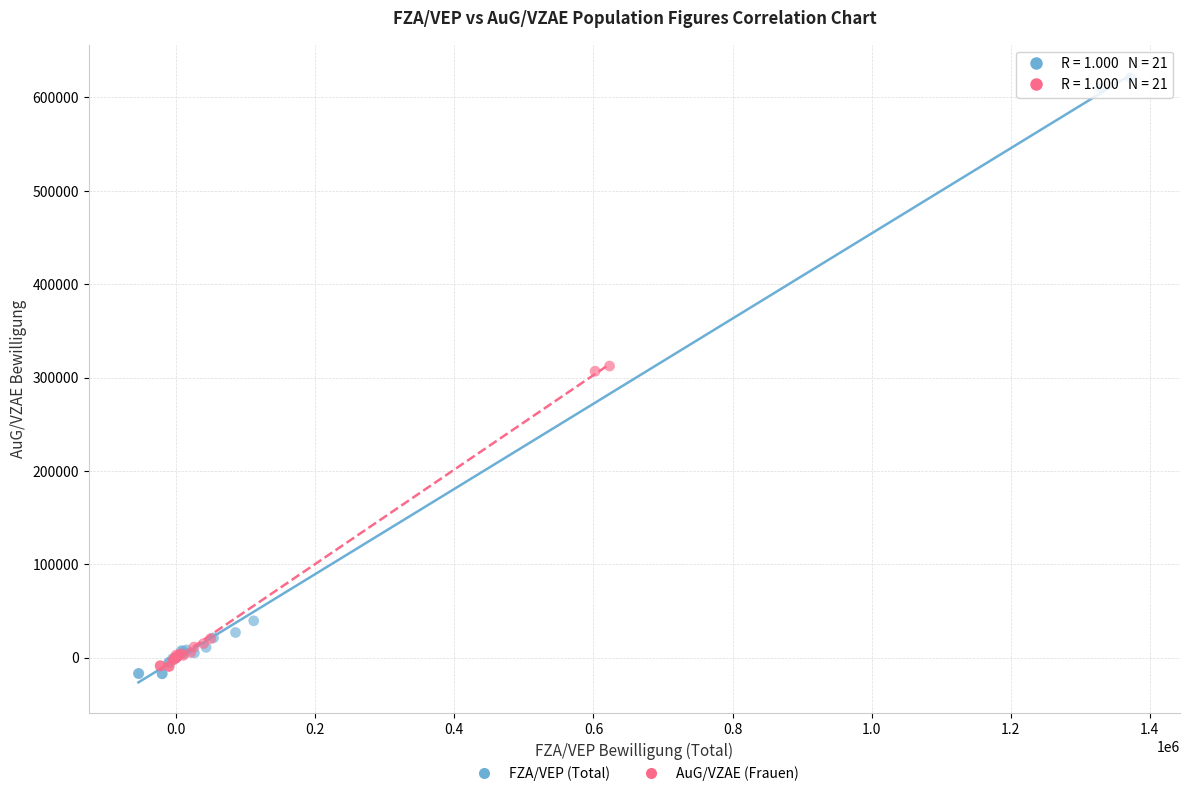

Which series has the largest Y range (max minus min)?

FZA/VEP (Total)